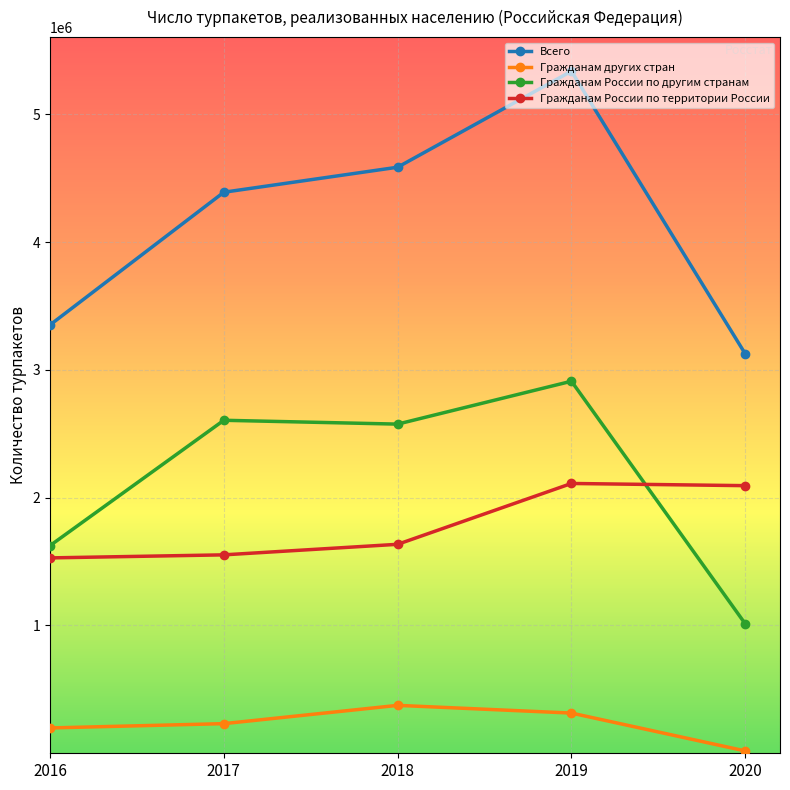

What value does the Гражданам России по другим странам series have at 2020, to the nearest 10?

1013050